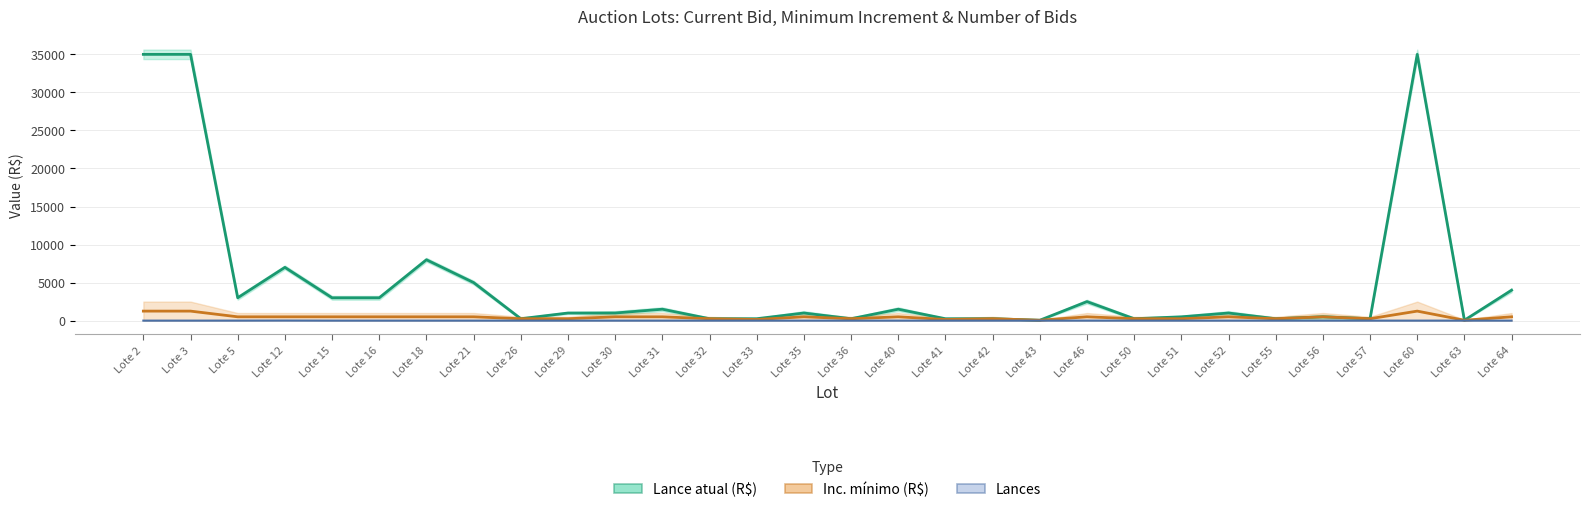

Which series has the largest total across all categories?

Lance atual (R$)